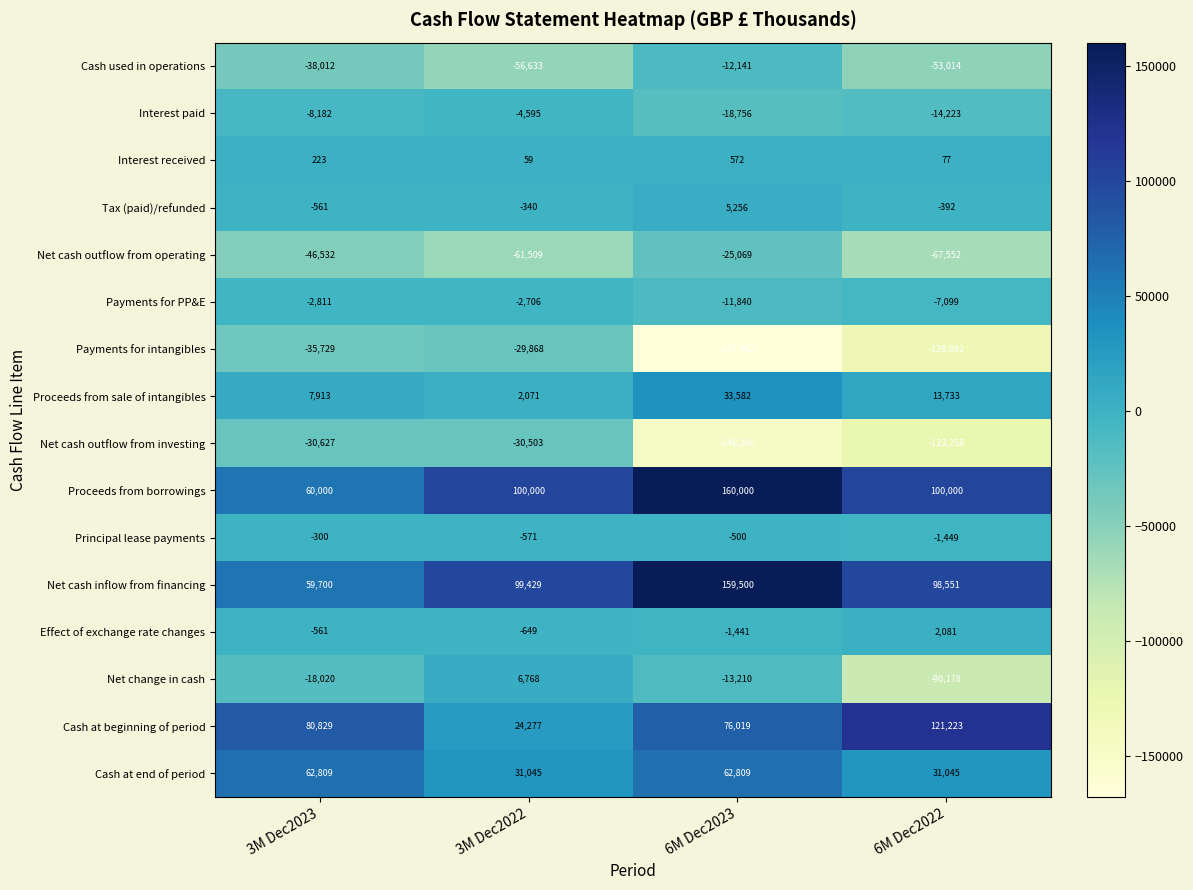

List the series in order of their peak value, highest first.

Proceeds from borrowings, Net cash inflow from financing, Cash at beginning of period, Cash at end of period, Proceeds from sale of intangibles, Net change in cash, Tax (paid)/refunded, Effect of exchange rate changes, Interest received, Principal lease payments, Payments for PP&E, Interest paid, Cash used in operations, Net cash outflow from operating, Payments for intangibles, Net cash outflow from investing